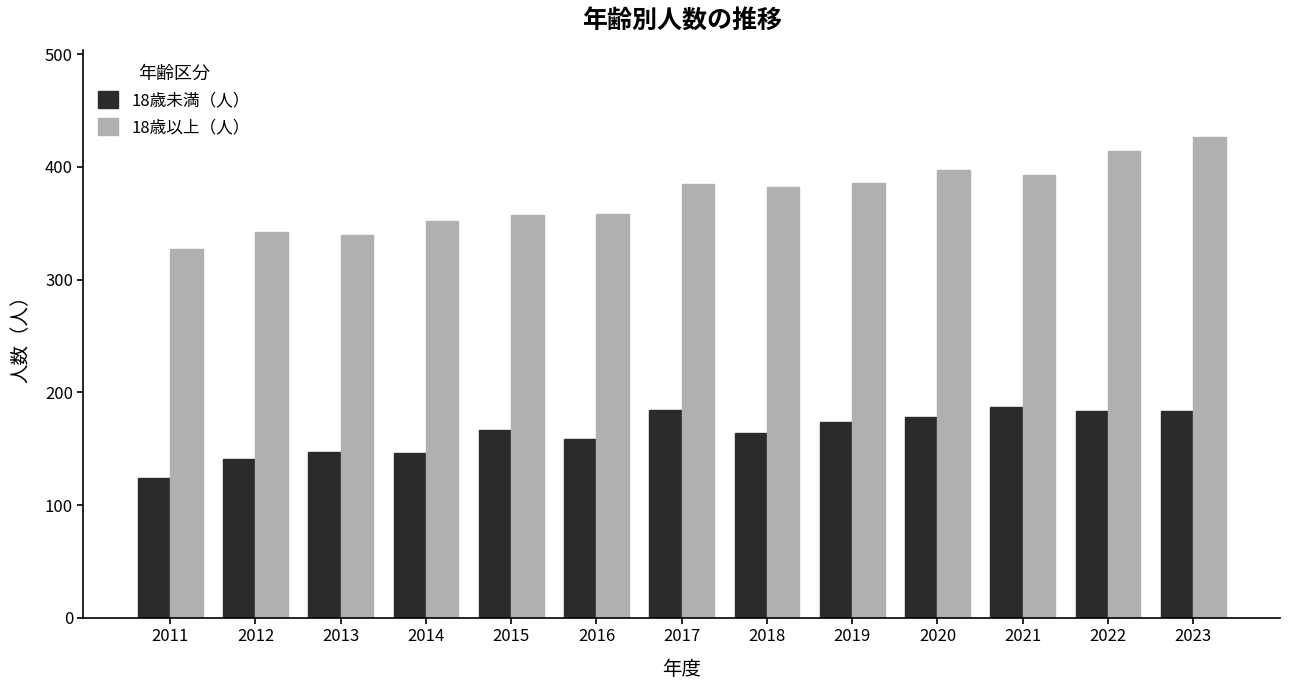

Rank the series by their maximum value, from lowest to highest.

18歳未満（人）, 18歳以上（人）